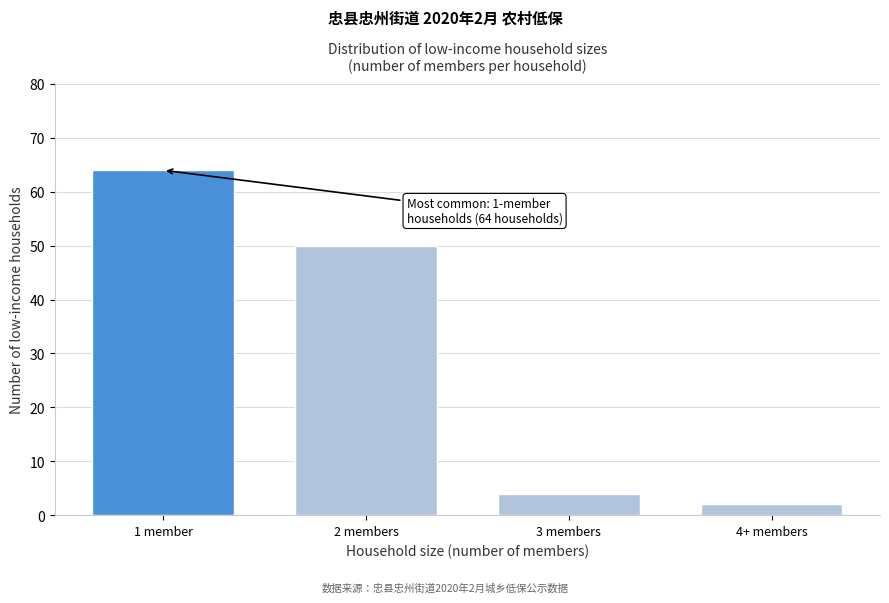

Reading right to left, list all the values displayed in this chart.

4+ members=2	3 members=4	2 members=50	1 member=64